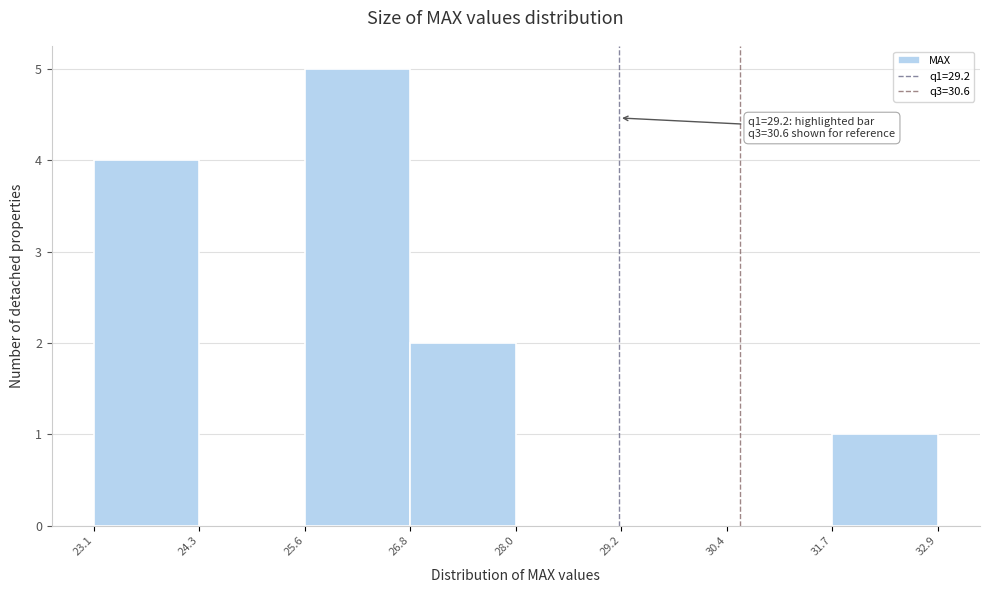

Over which range of the x-axis is the bar tallest?

25.6 to 26.8